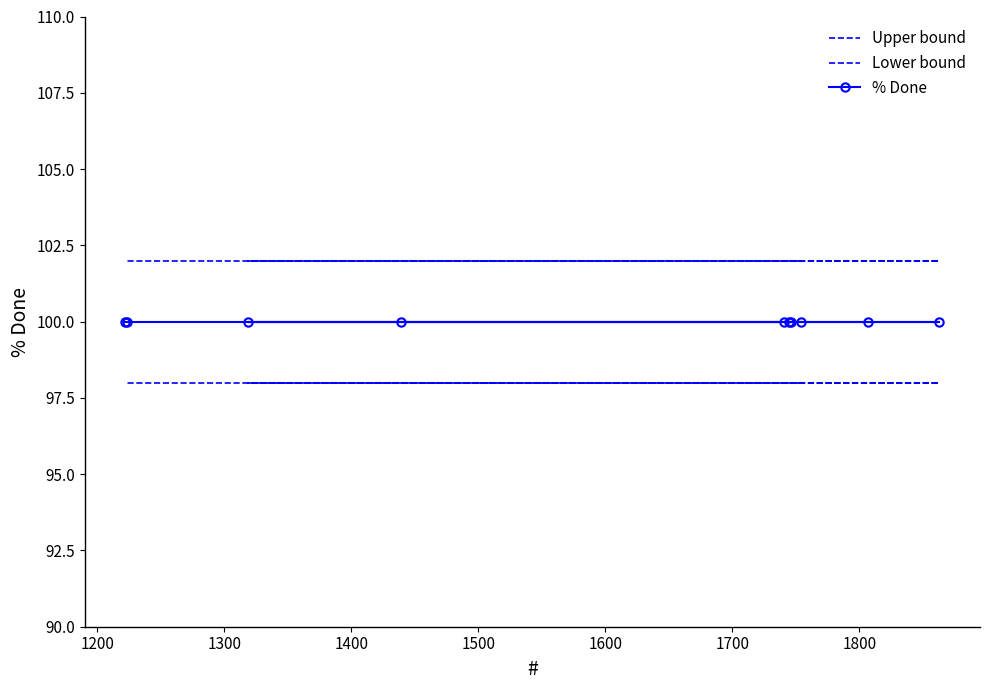

What is the sum of all Lower bound values?

980